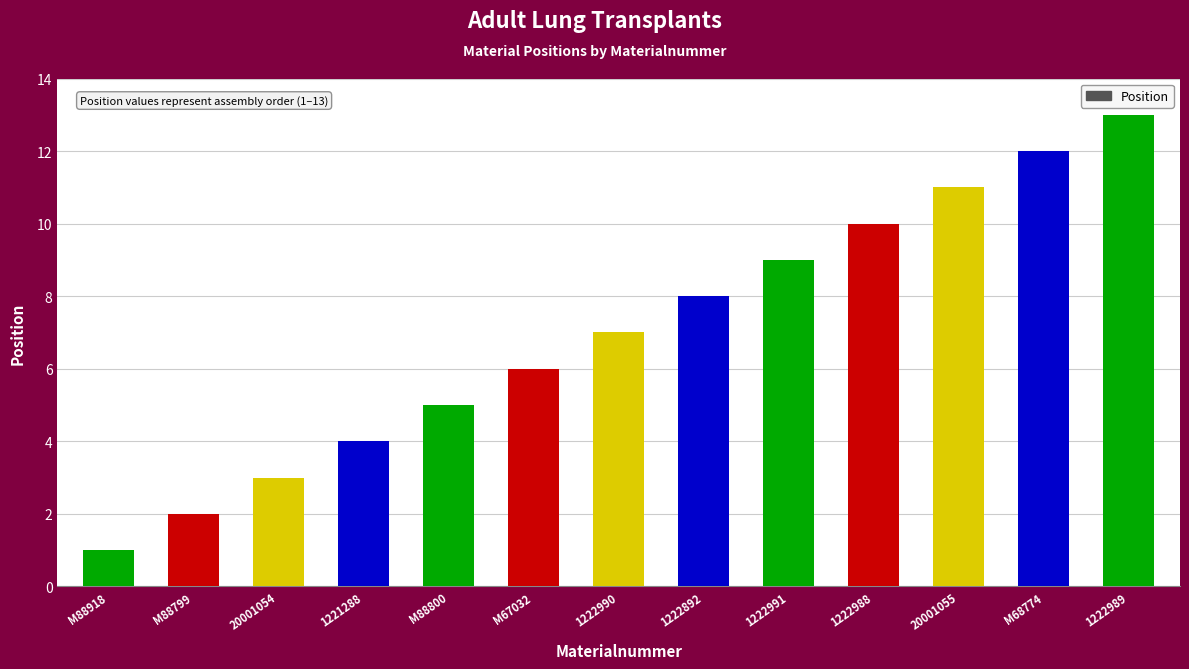

What is the label of the 10th bar from the left?

1222988